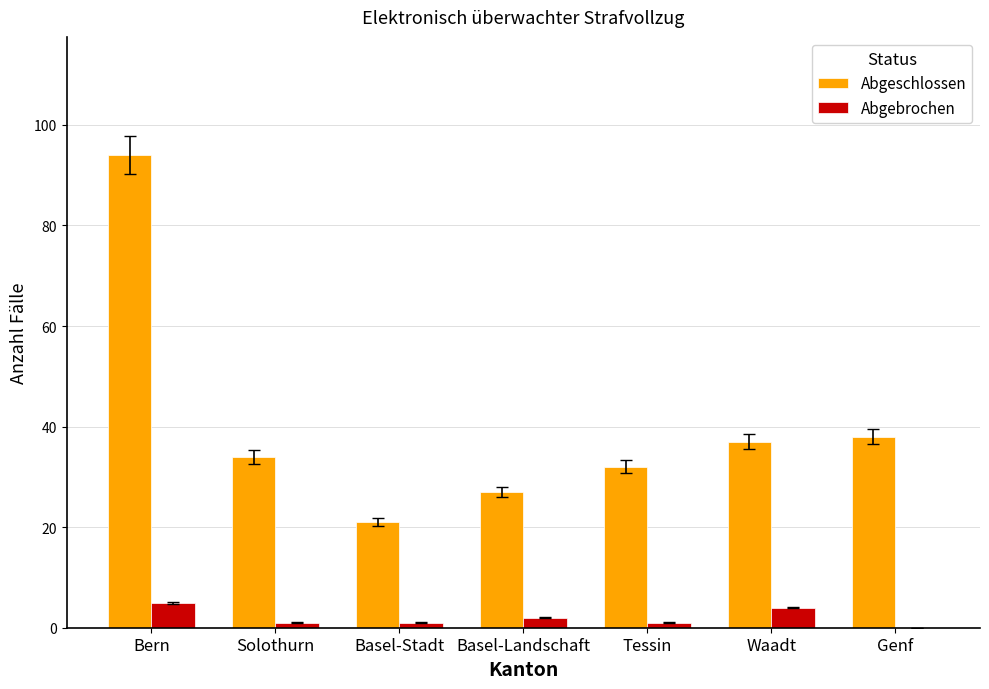

The Abgeschlossen series shows 31 at Basel-Stadt. True or false?

False